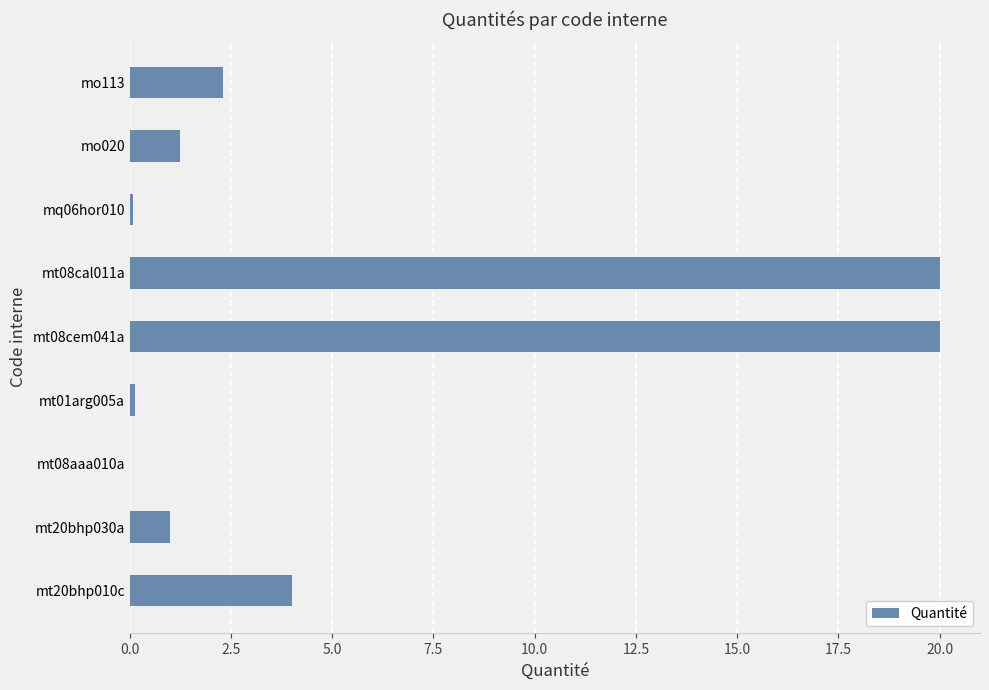

True or false: the data shows 4.3 at mt08cal011a.

False